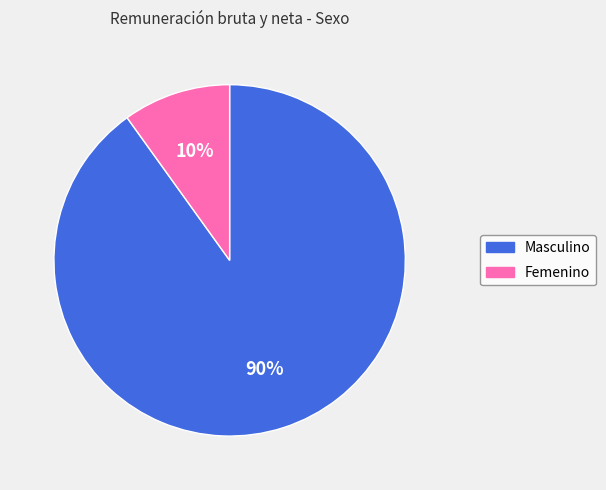

The Femenino slice represents 1% of the pie. True or false?

False